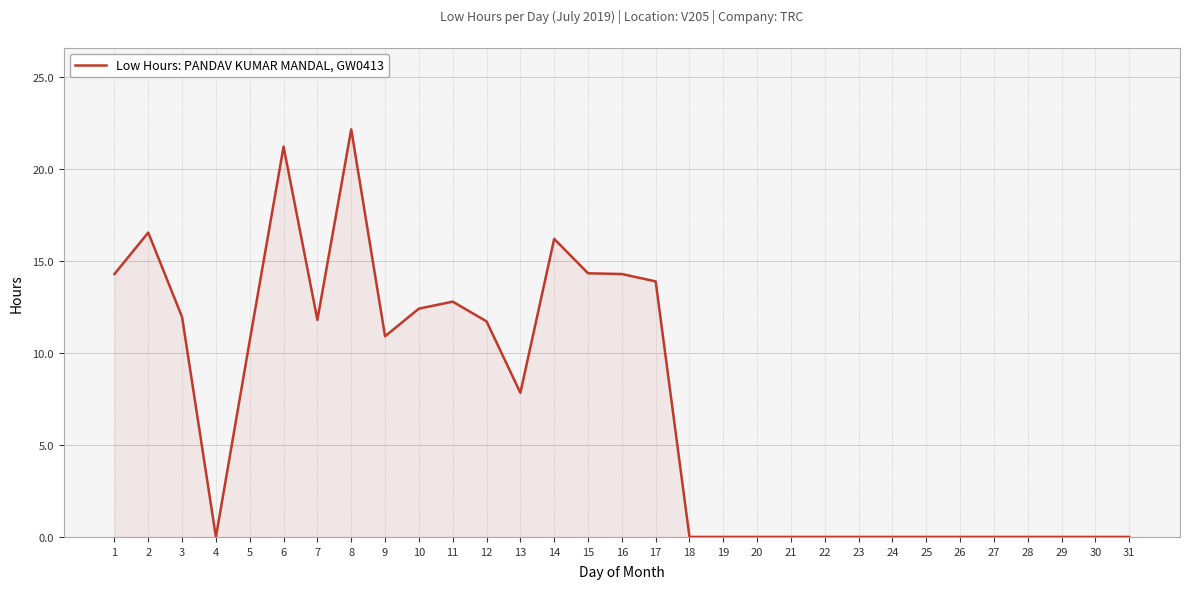

True or false: there are more than 1 points higher than both neighbors.

True